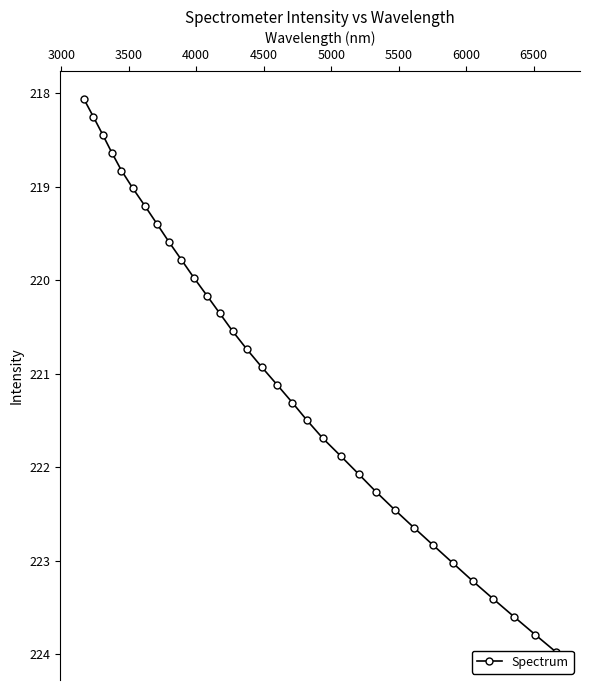

What is the average value?

221.0